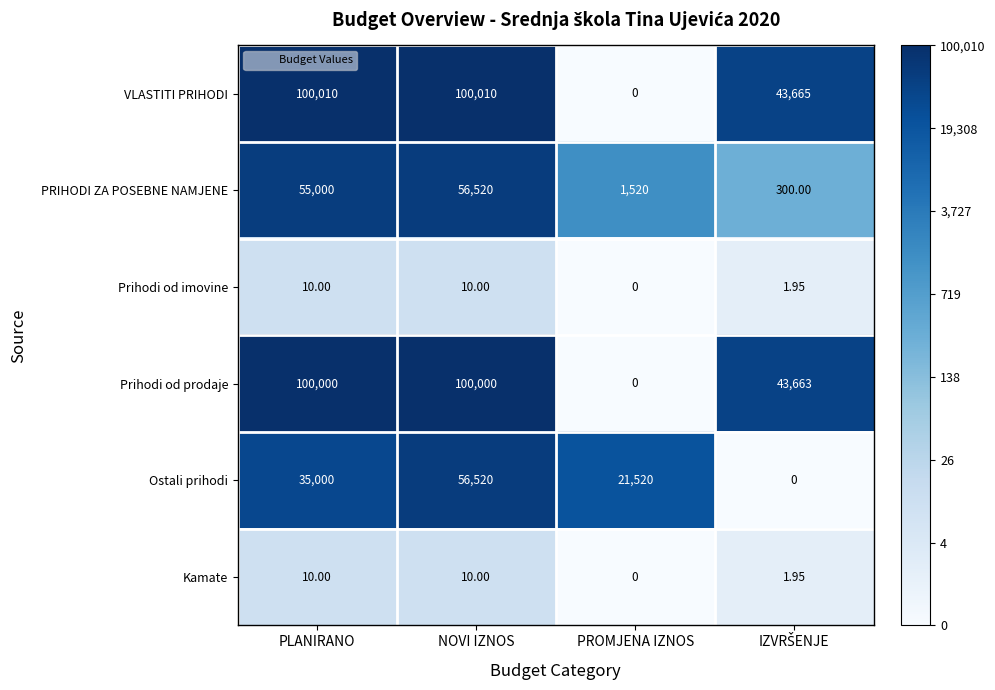

Which series has the widest spread of values?

VLASTITI PRIHODI